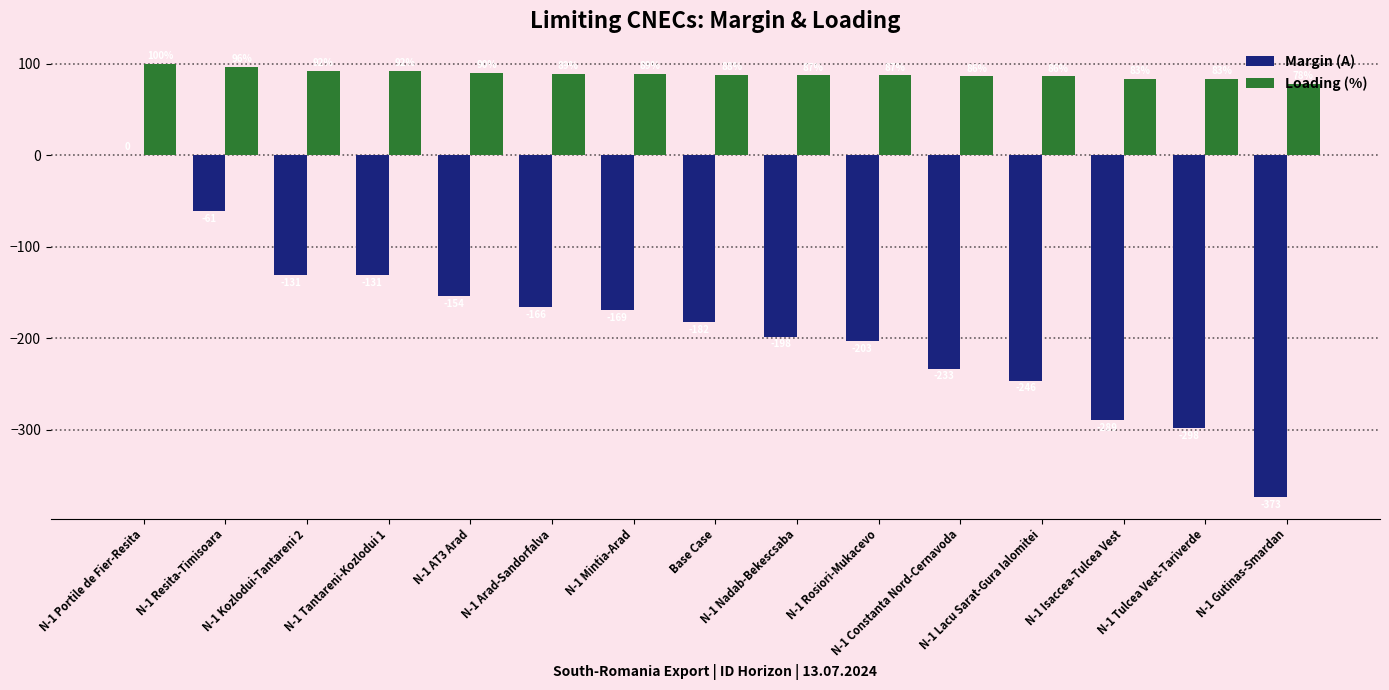

Count the number of categories in the chart.

15